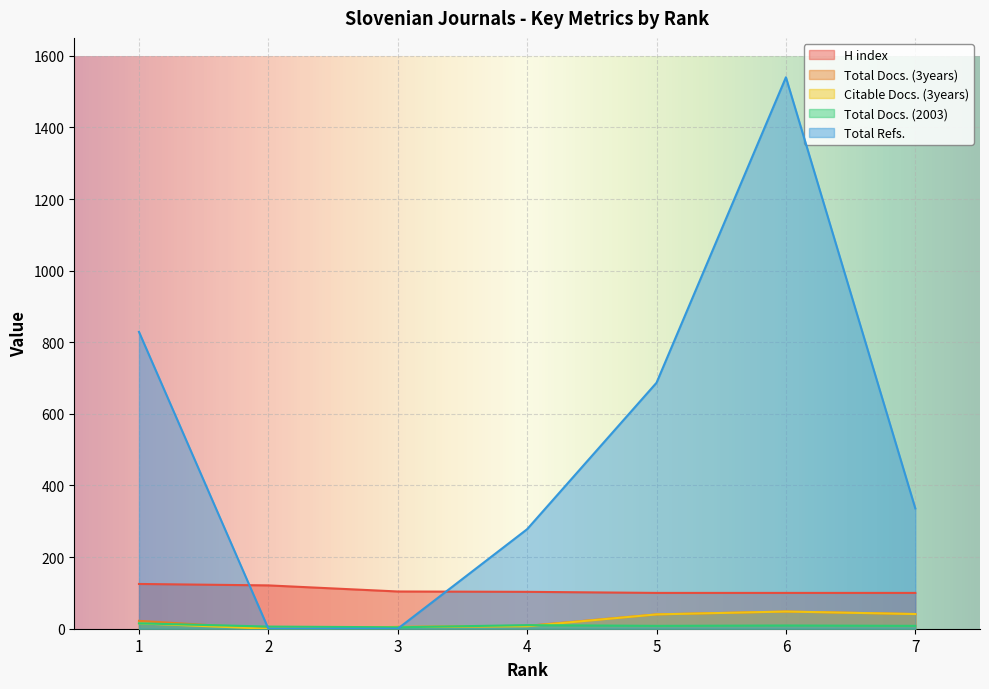

In Total Refs., how many points are higher than both neighbors (excluding endpoints)?

1